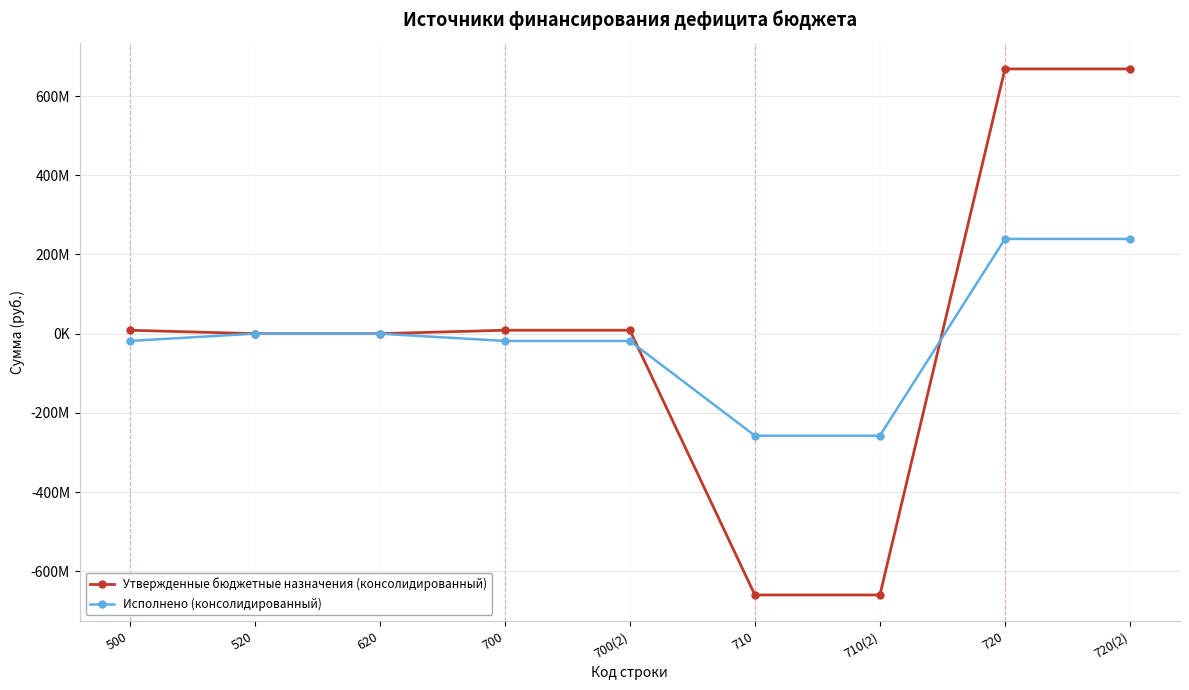

Which category has the highest value in the Исполнено (консолидированный) series?

720